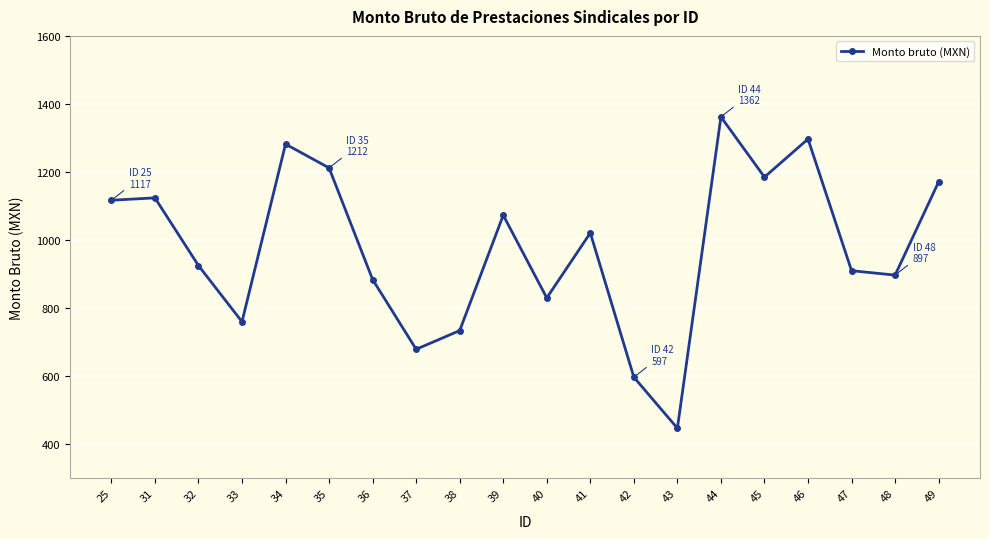

Reading left to right, list all the values displayed in this chart.

25=1117	31=1124	32=925	33=760	34=1282	35=1212	36=884	37=679	38=734	39=1073	40=830	41=1021	42=597	43=447	44=1362	45=1185	46=1297	47=910	48=897	49=1171